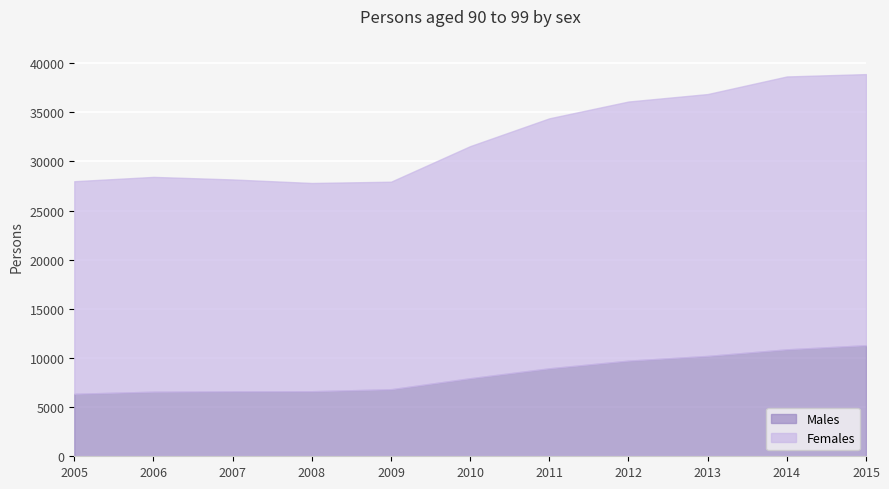

True or false: Females and Males intersect in this chart.

False